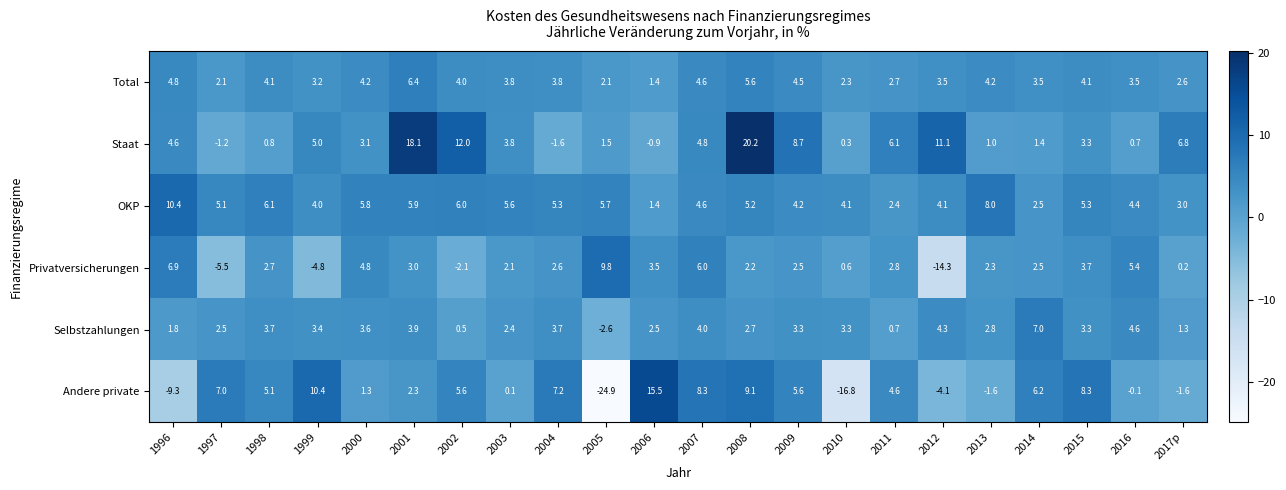

Which series changed the most between 1998 and 2014?

OKP